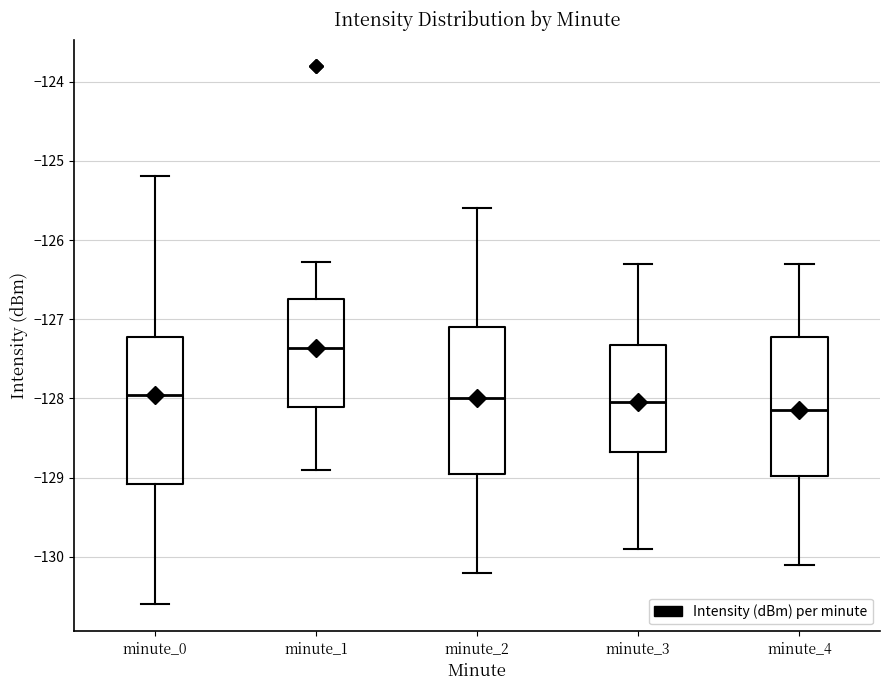

Which box's median line is the highest?

minute_1